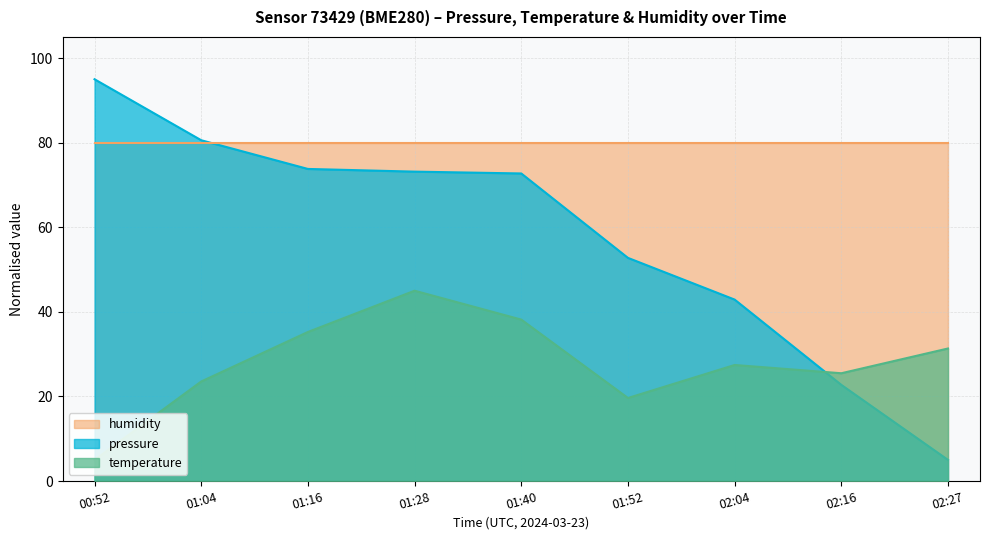

What is the sum of all temperature values?

250.9